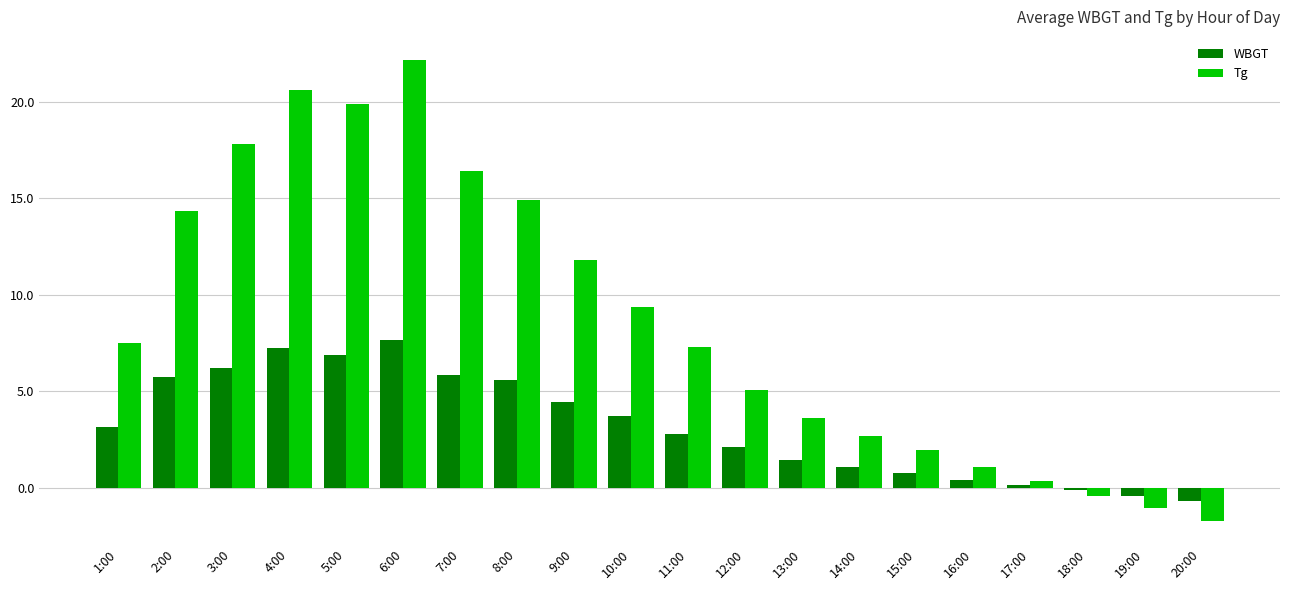

List the series in order of their overall mean, lowest first.

WBGT, Tg